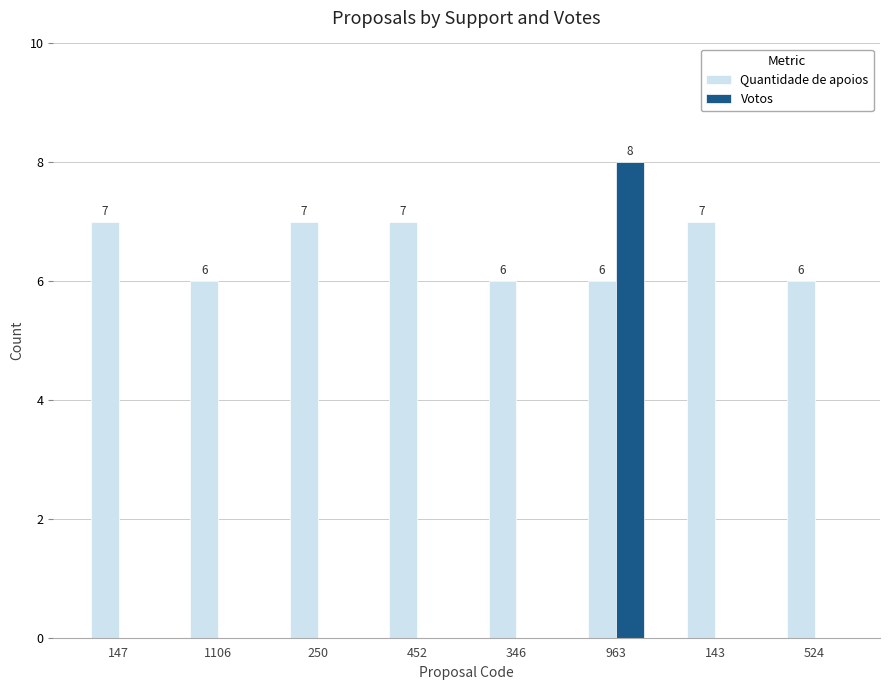

Reading left to right, list all the values displayed in this chart.

Quantidade de apoios: 147=7	1106=6	250=7	452=7	346=6	963=6	143=7	524=6
Votos: 147=0	1106=0	250=0	452=0	346=0	963=8	143=0	524=0